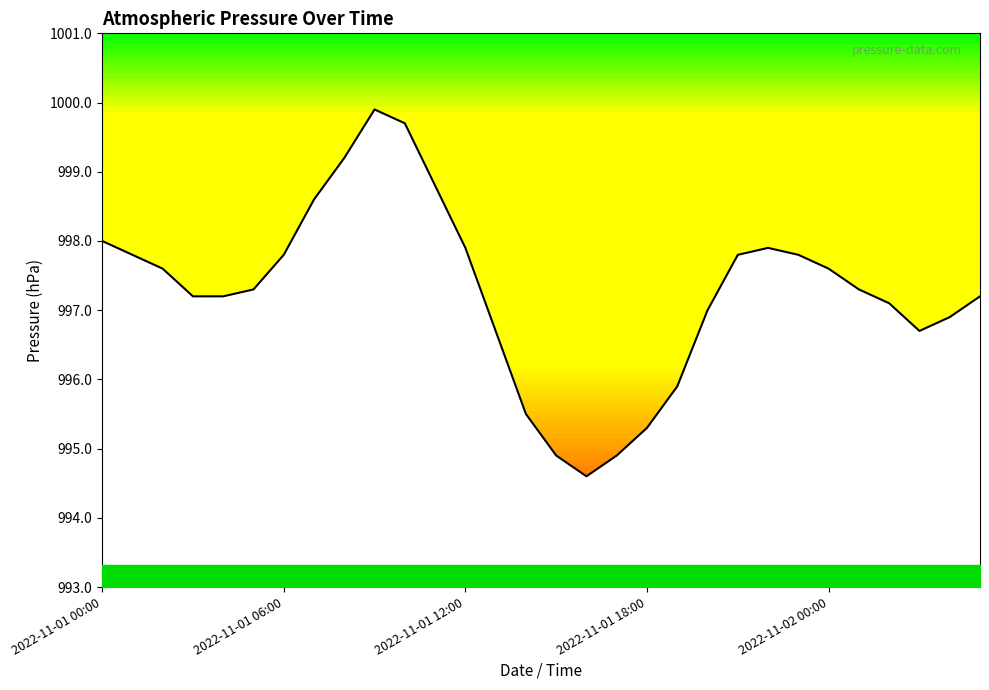

What is the difference between the second highest and minimum values?

5.1